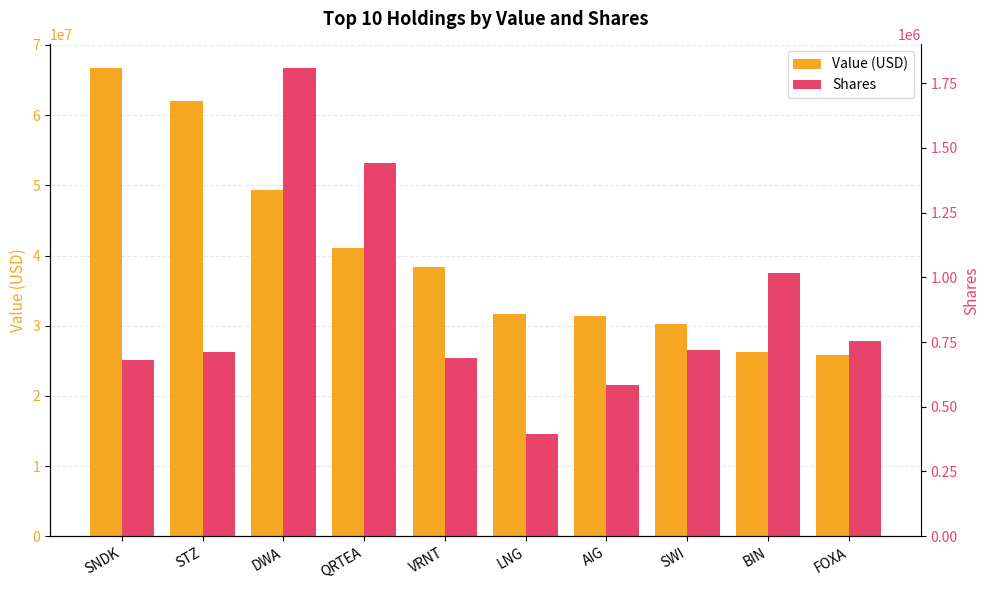

What is the total value across all series at AIG?

32025058